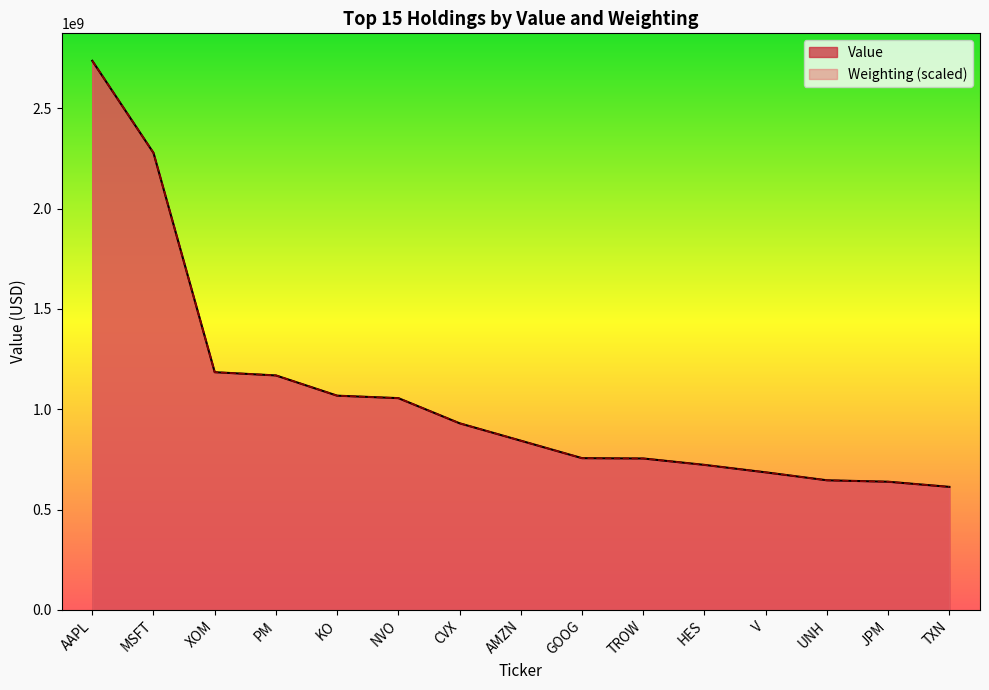

The Weighting series shows 722480326.4 at HES. True or false?

True